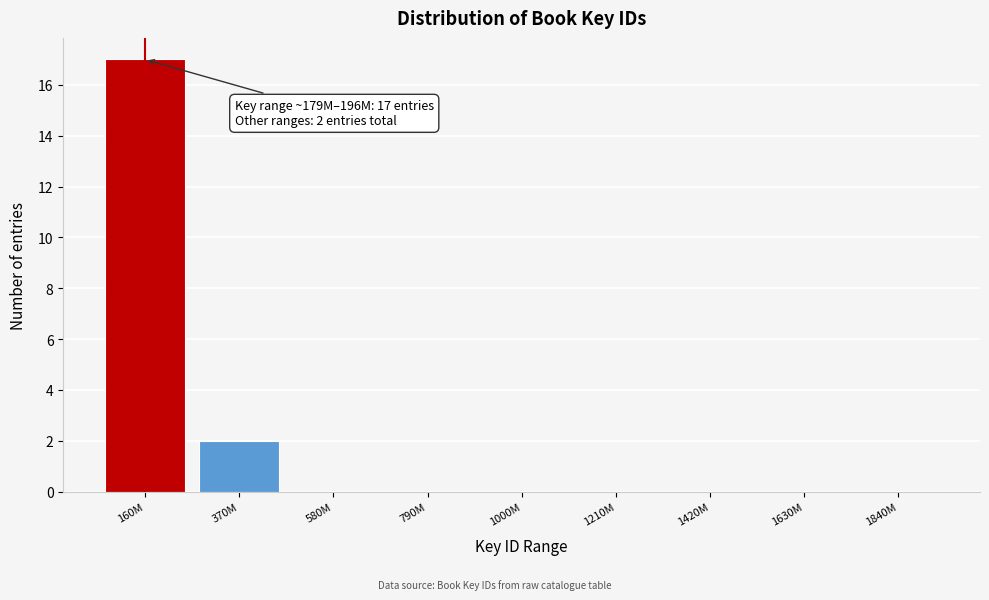

Reading right to left, extract all data points from this chart.

1840M=0	1630M=0	1420M=0	1210M=0	1000M=0	790M=0	580M=0	370M=2	160M=17